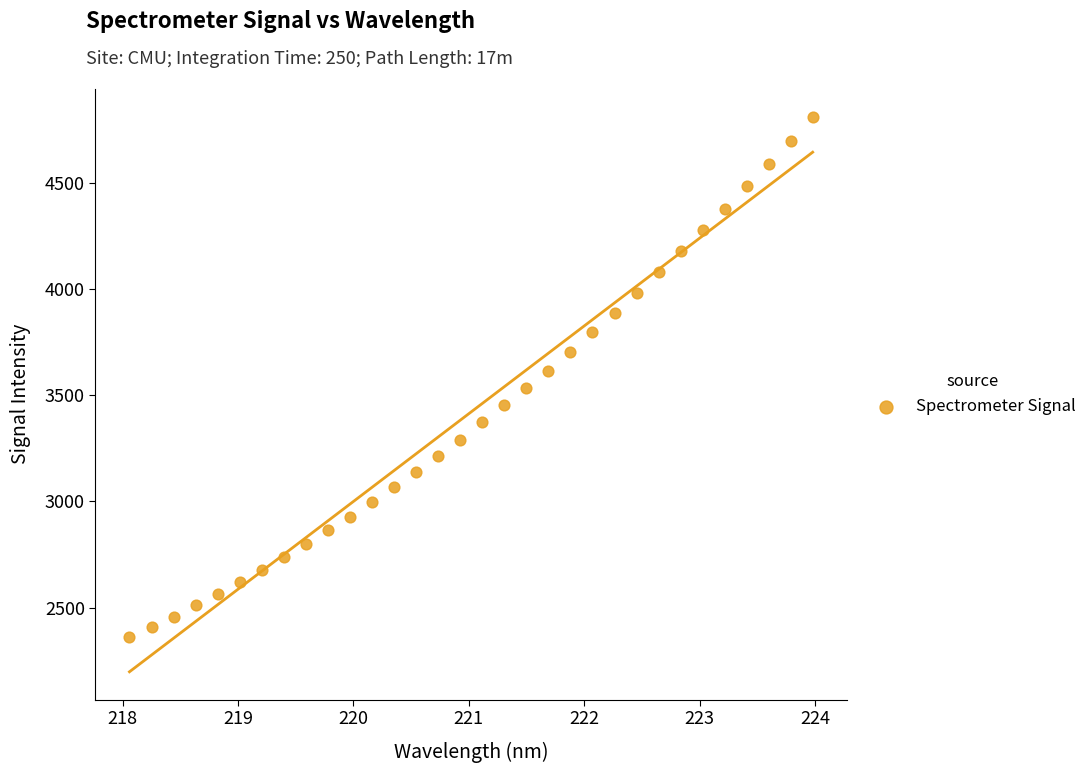

What is the range of Y values (max minus min)?

2450.3